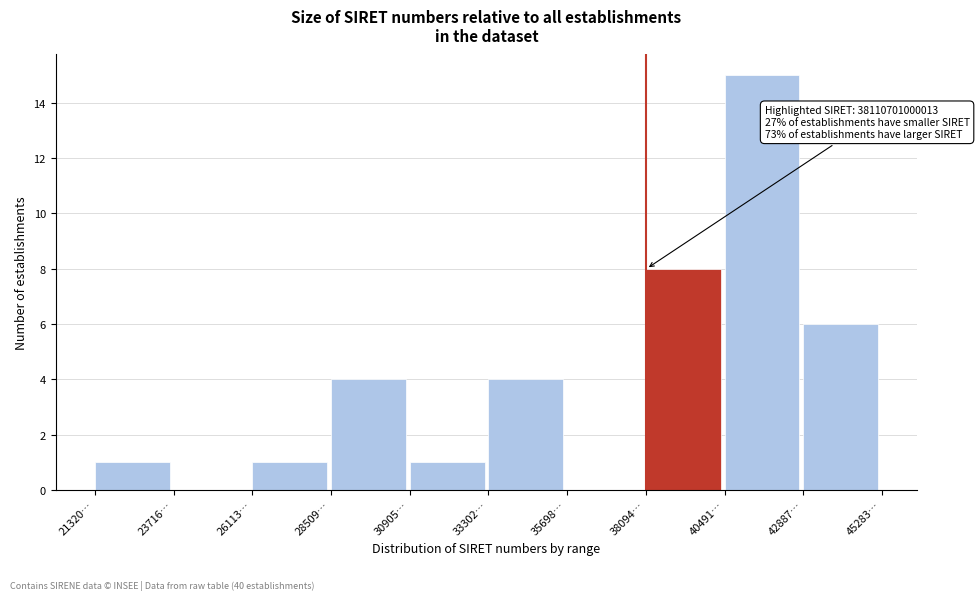

Reading left to right, what are all the values shown in this chart?

21320…=1	23716…=0	26113…=1	28509…=4	30905…=1	33302…=4	35698…=0	38094…=8	40491…=15	42887…=6